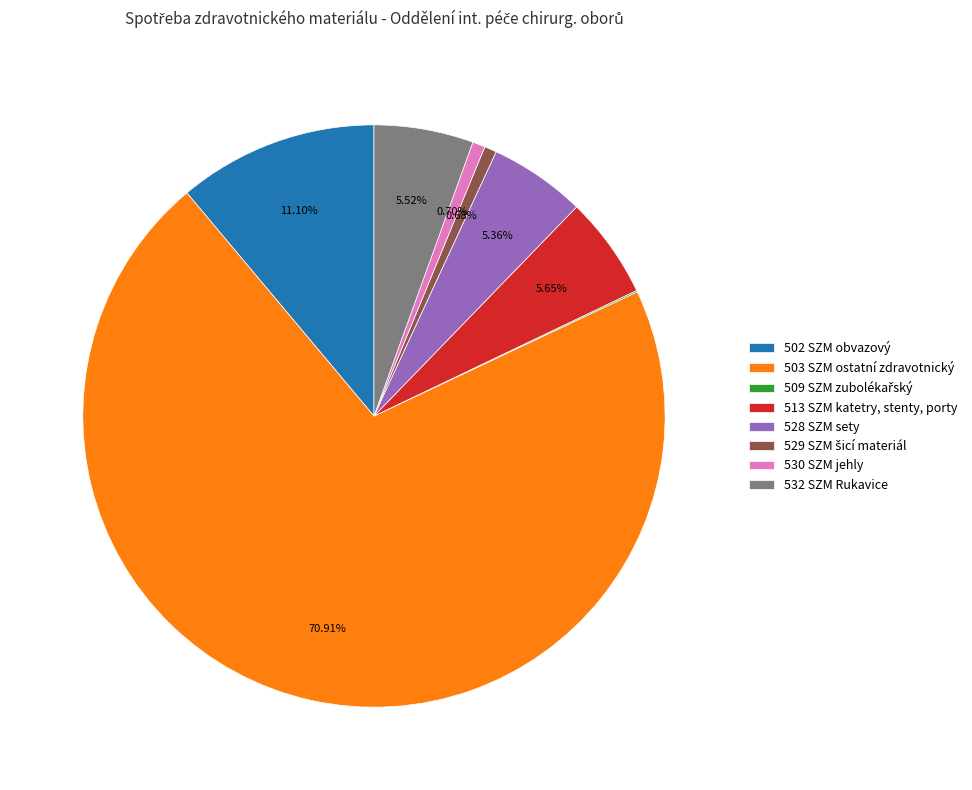

Is the sum of 528 SZM sety and 532 SZM Rukavice greater than half?

No